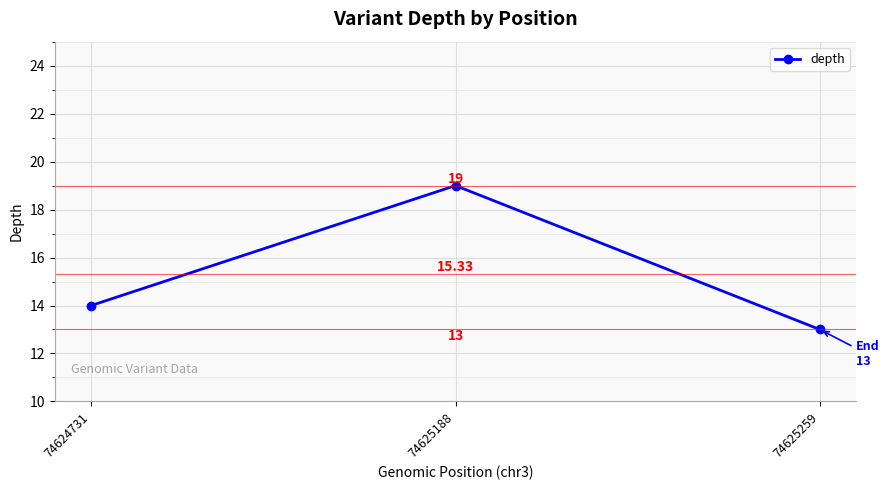

What is the change in value from 74624731 to 74625259?

-1